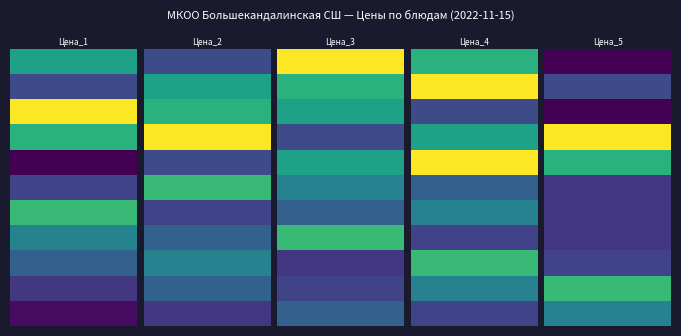

How many data points does each series have?

5